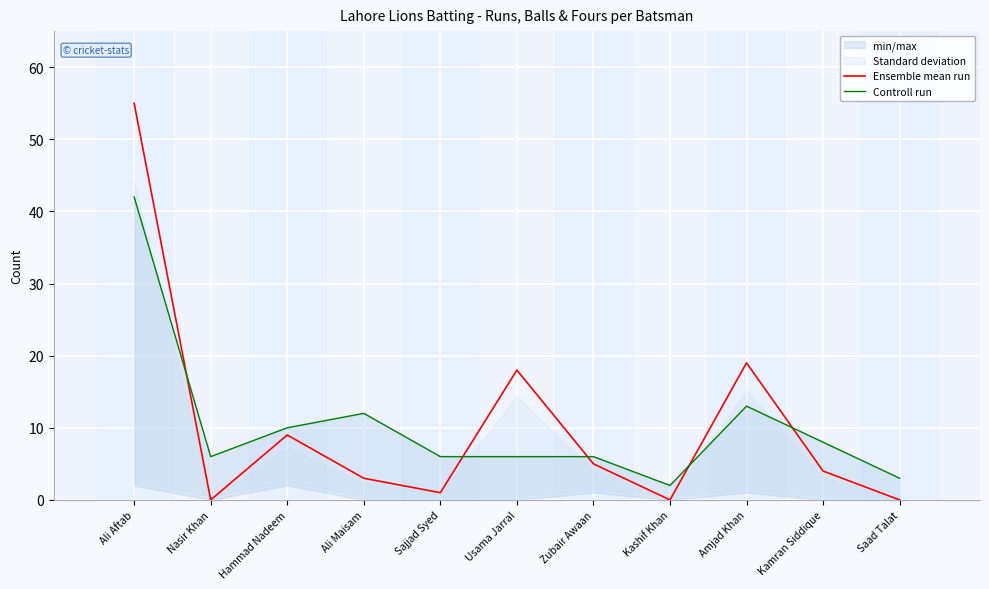

At which category is the sum across all series the highest?

Ali Aftab